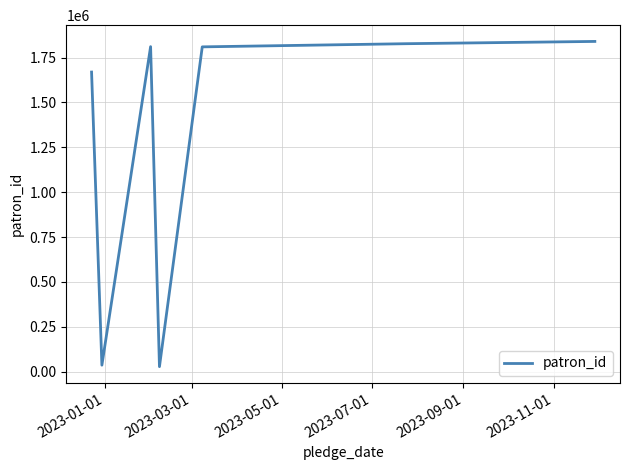

True or false: there are more than 2 points higher than both neighbors.

False